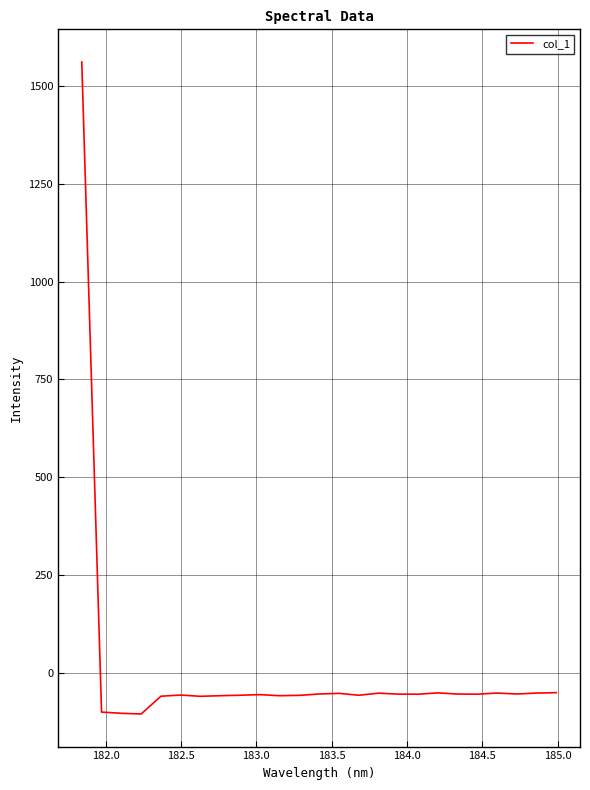

What is the minimum value shown in the chart?

-104.9